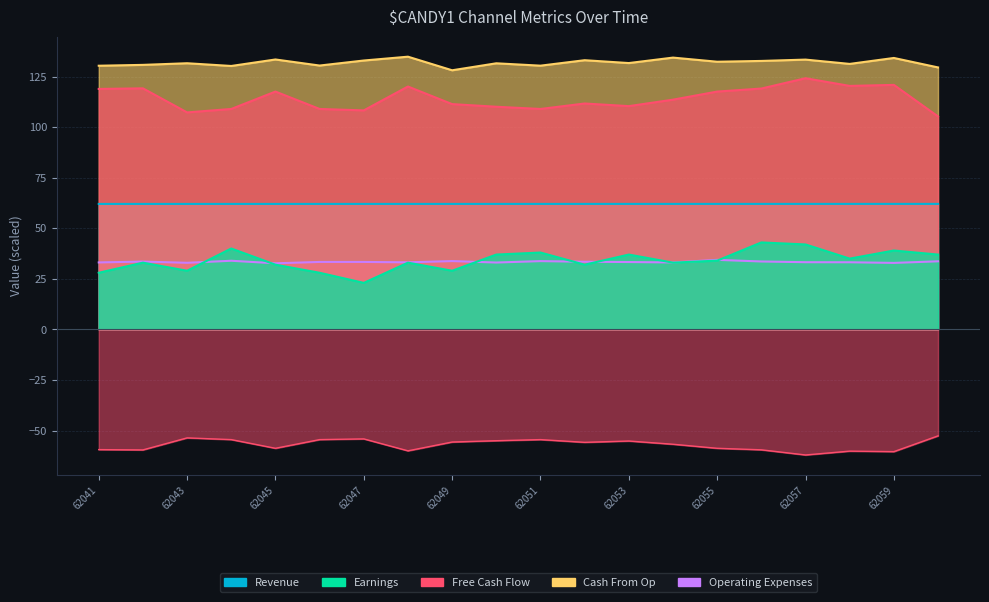

What is the value of the Revenue point at the 11th from the left?

62.1